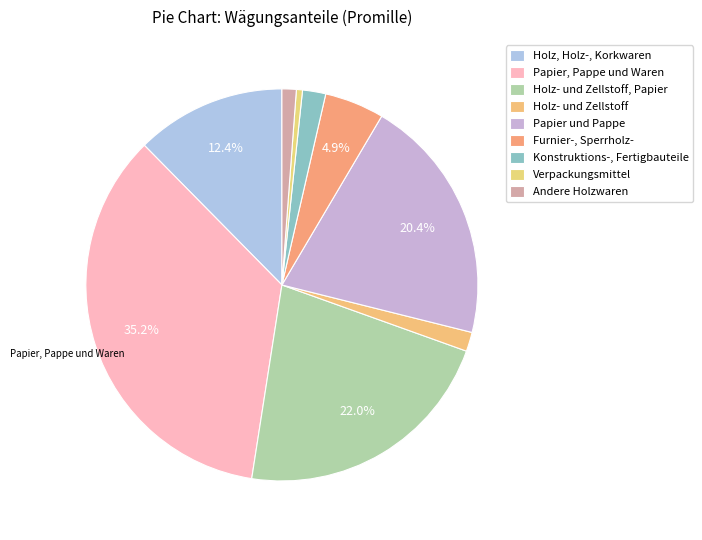

Which category has the biggest portion of the pie?

Papier, Pappe und Waren